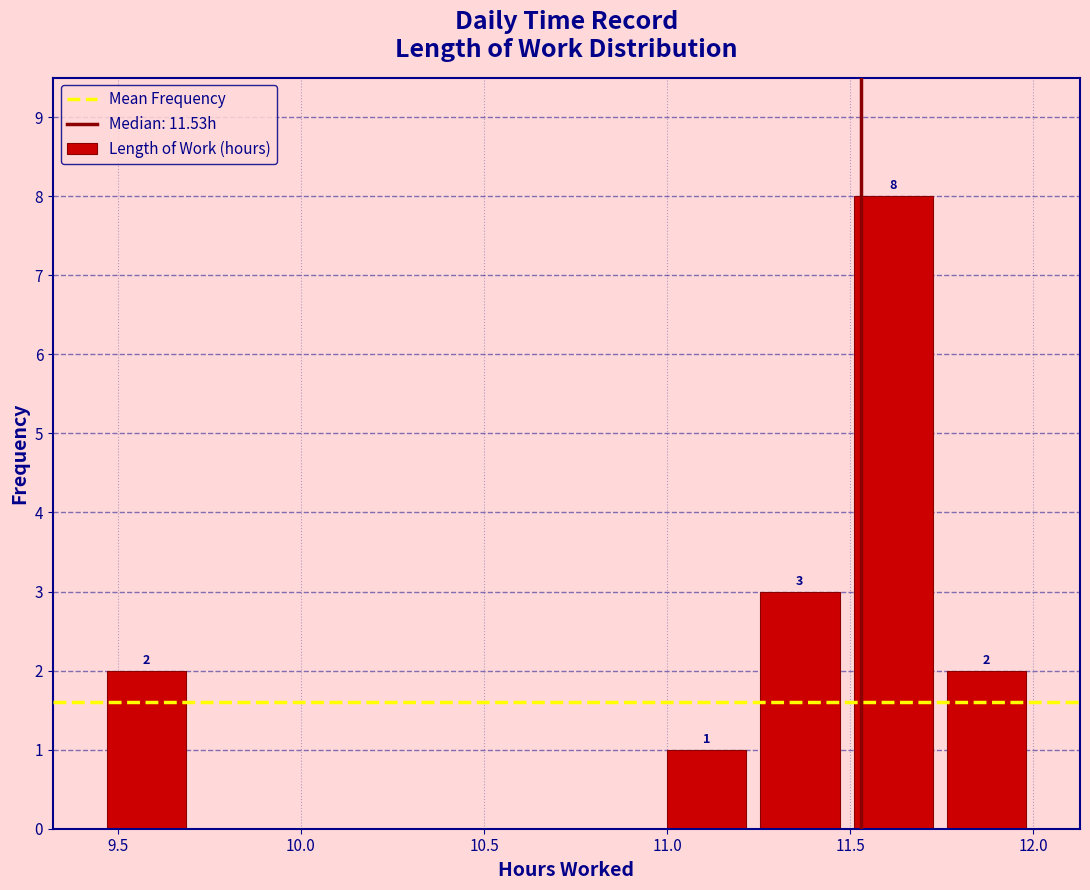

Which range on the x-axis has the tallest bar?

11.490 to 11.745